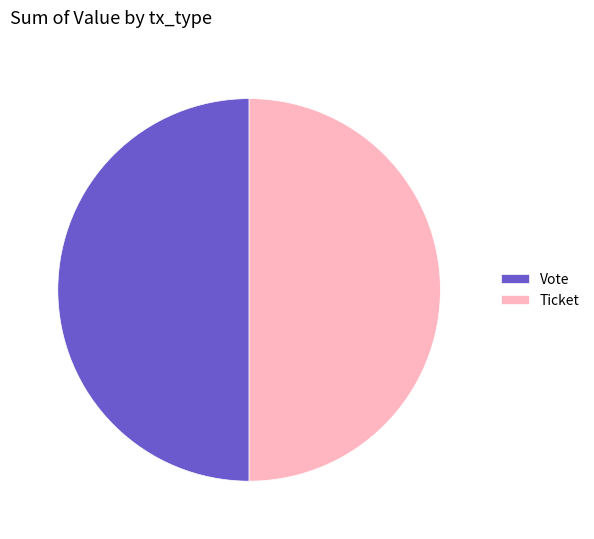

The Ticket slice represents 50% of the pie. True or false?

True